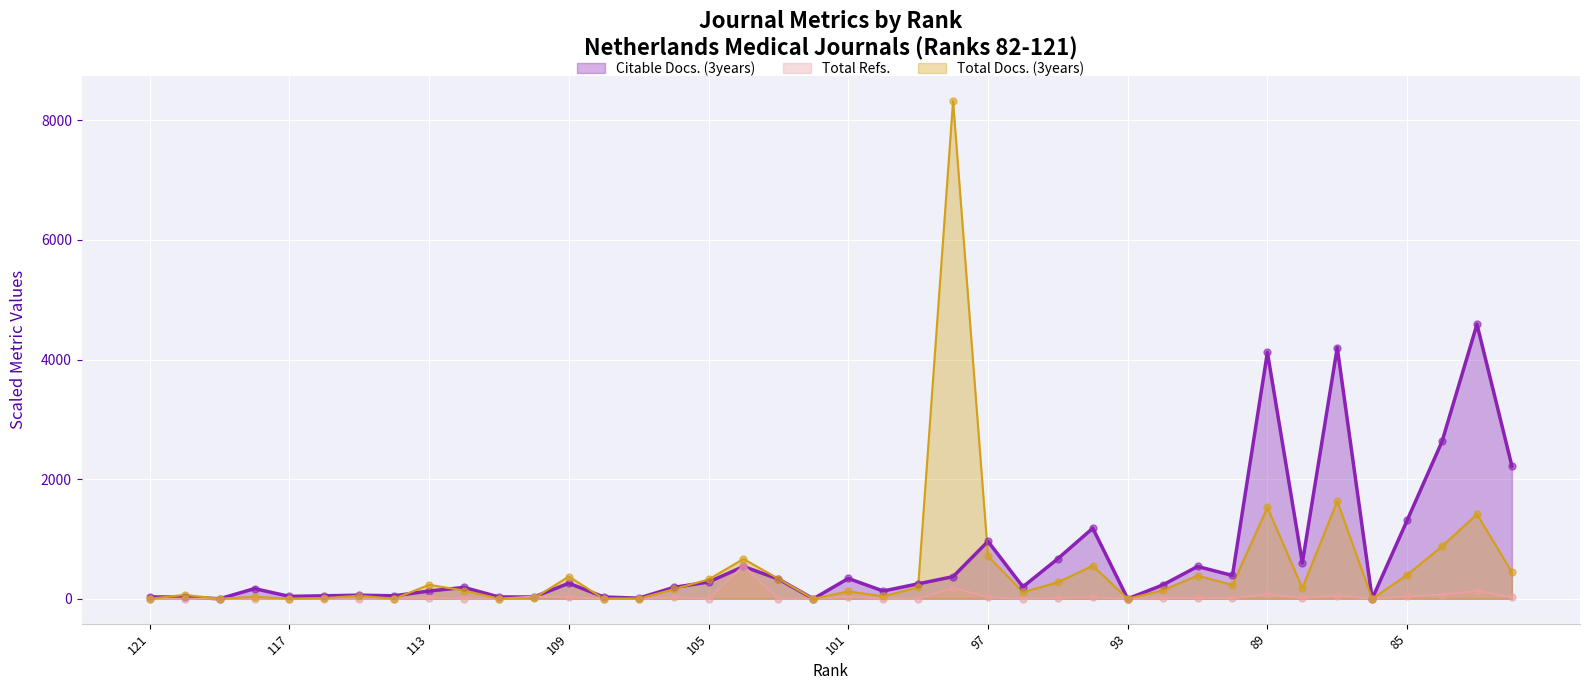

What are all the series names shown in the legend?

Citable Docs. (3years), Total Refs., Total Docs. (3years)